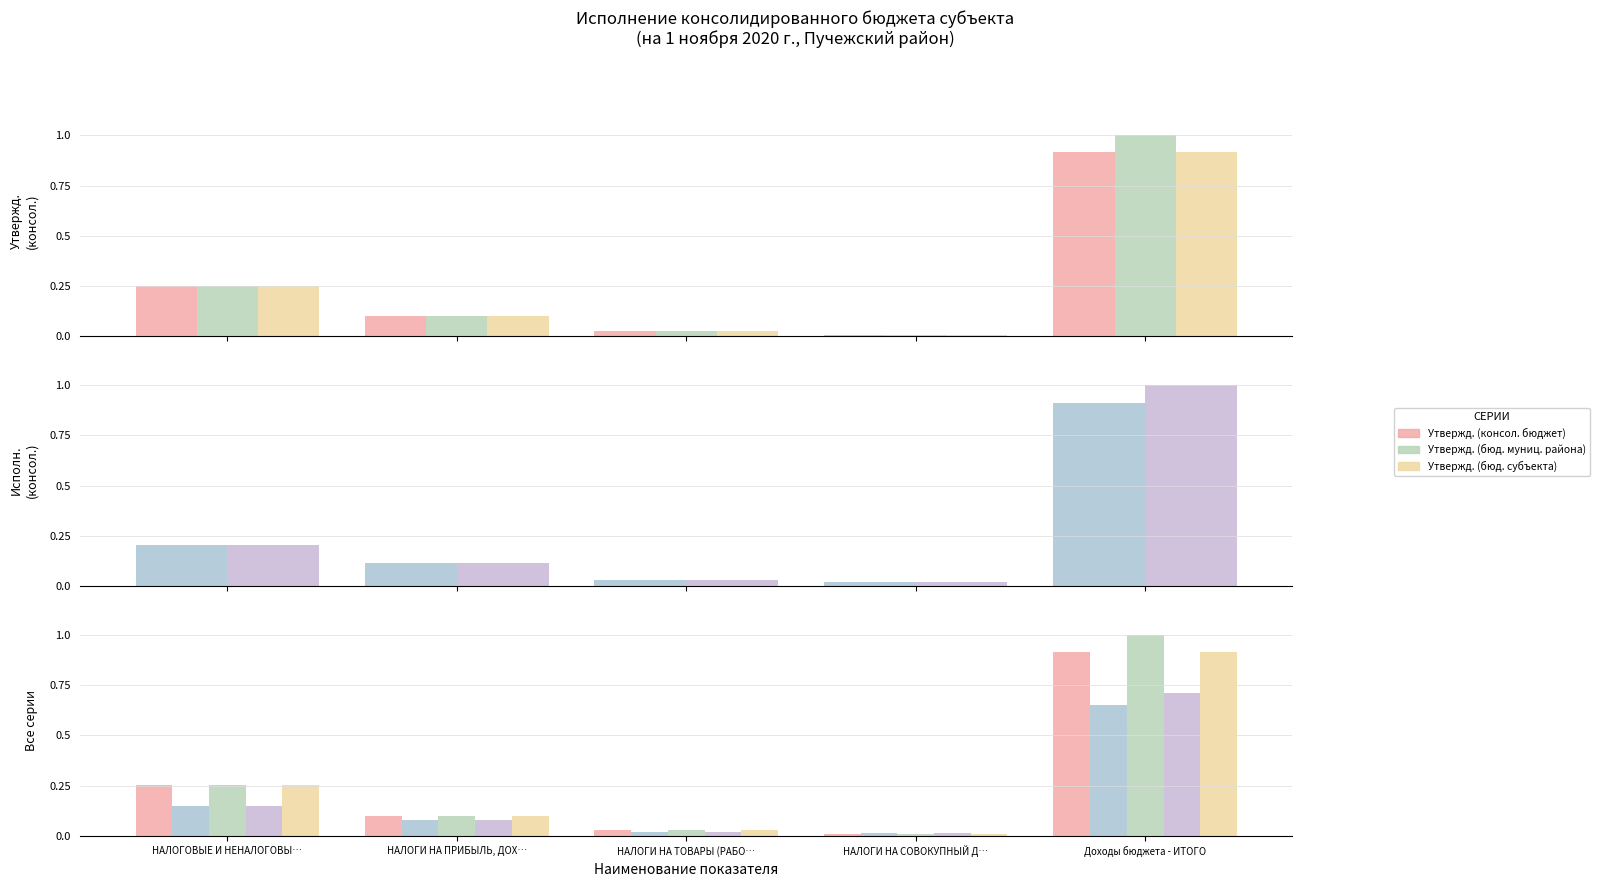

Which series has the widest spread of values?

Утвержд. (бюд. муниц. района)